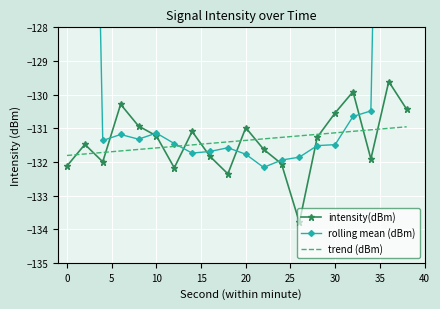

How many intersections are there between intensity(dBm) and trend (dBm)?

11